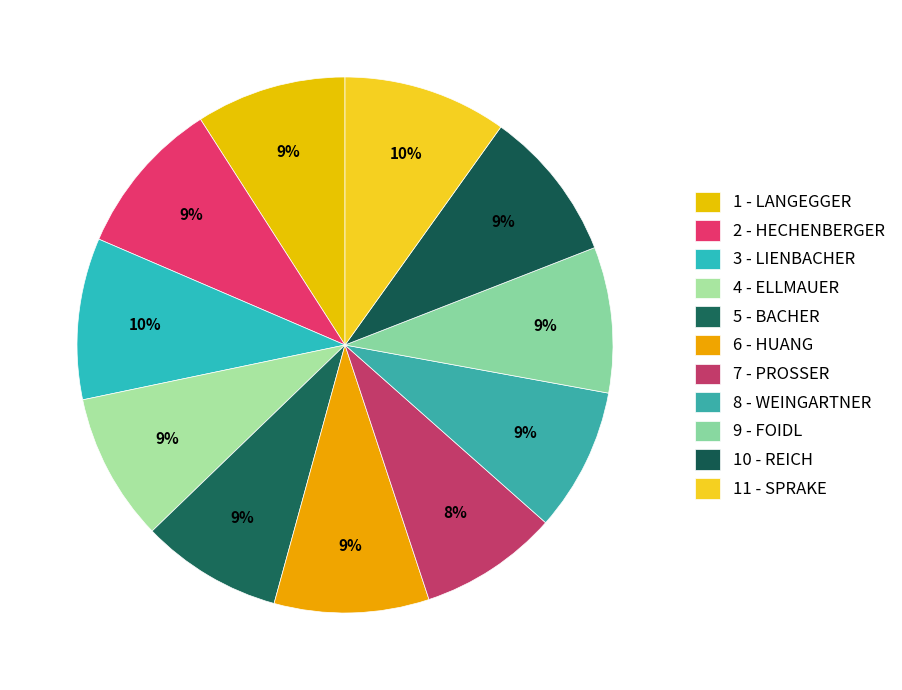

True or false: 5 - BACHER accounts for 9% of the total.

True